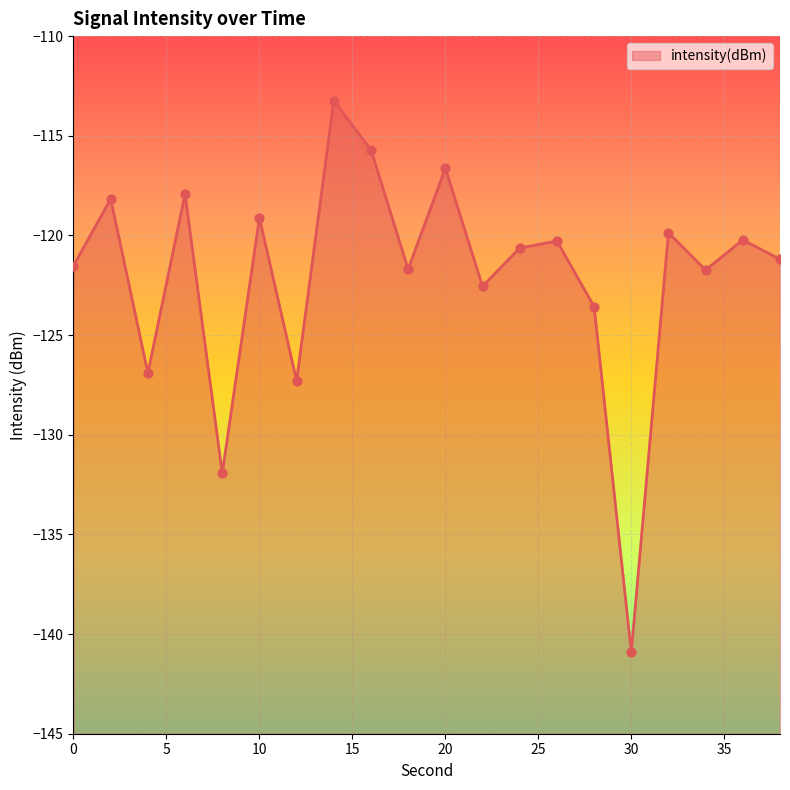

What is the change in value from 22 to 34?

+0.8